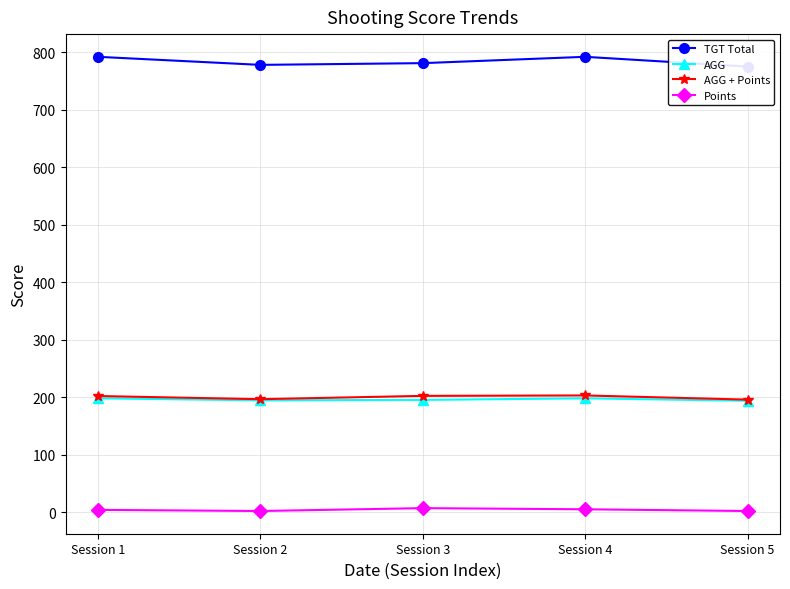

Where is the first local minimum for TGT Total?

Session 2